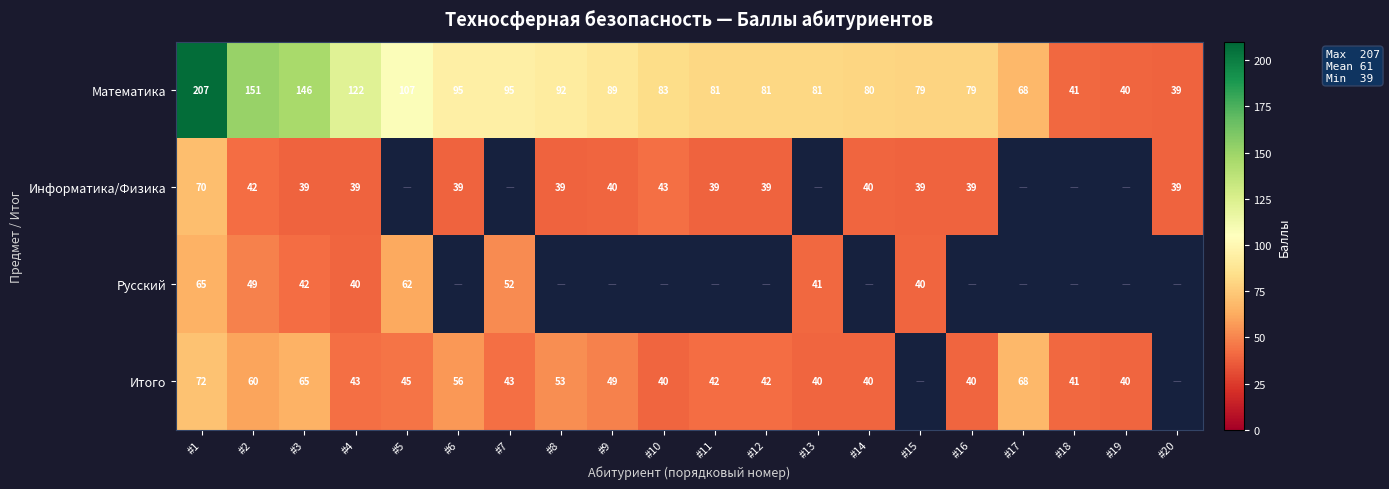

Rank the series at #1 from lowest to highest value.

Русский, Информатика/Физика, Итого, Математика